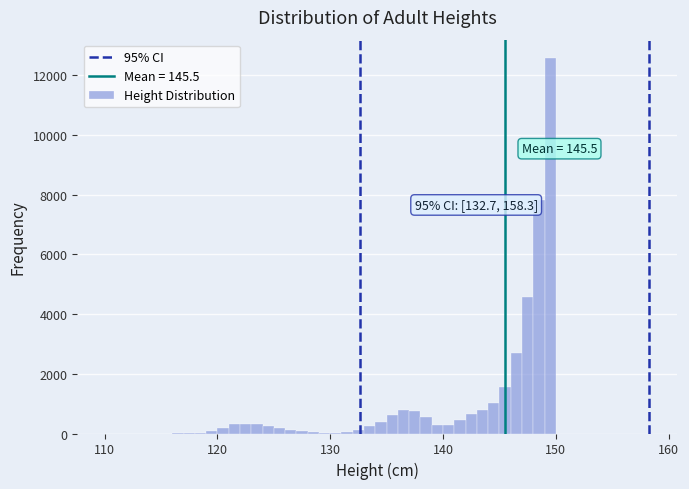

Read against the x-axis, roughly where is the centre of the tallest bar?

150